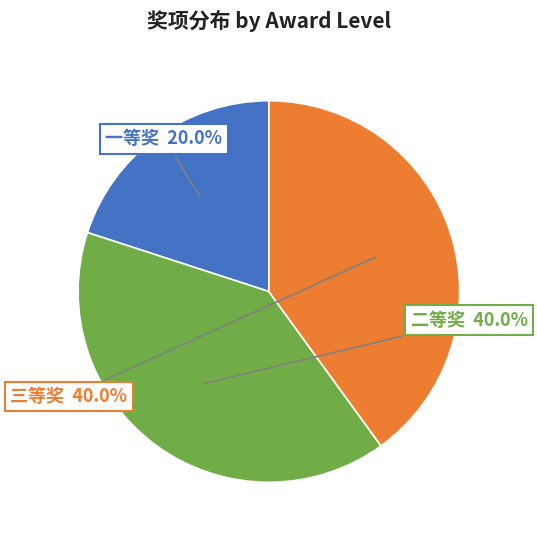

Is there any slice that represents more than half of the pie?

No